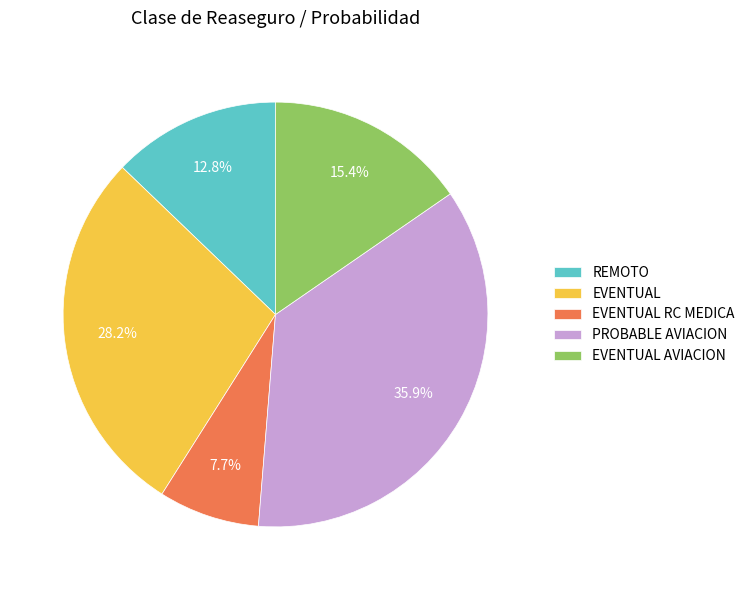

Is it true that EVENTUAL RC MEDICA is 8% of the pie?

True